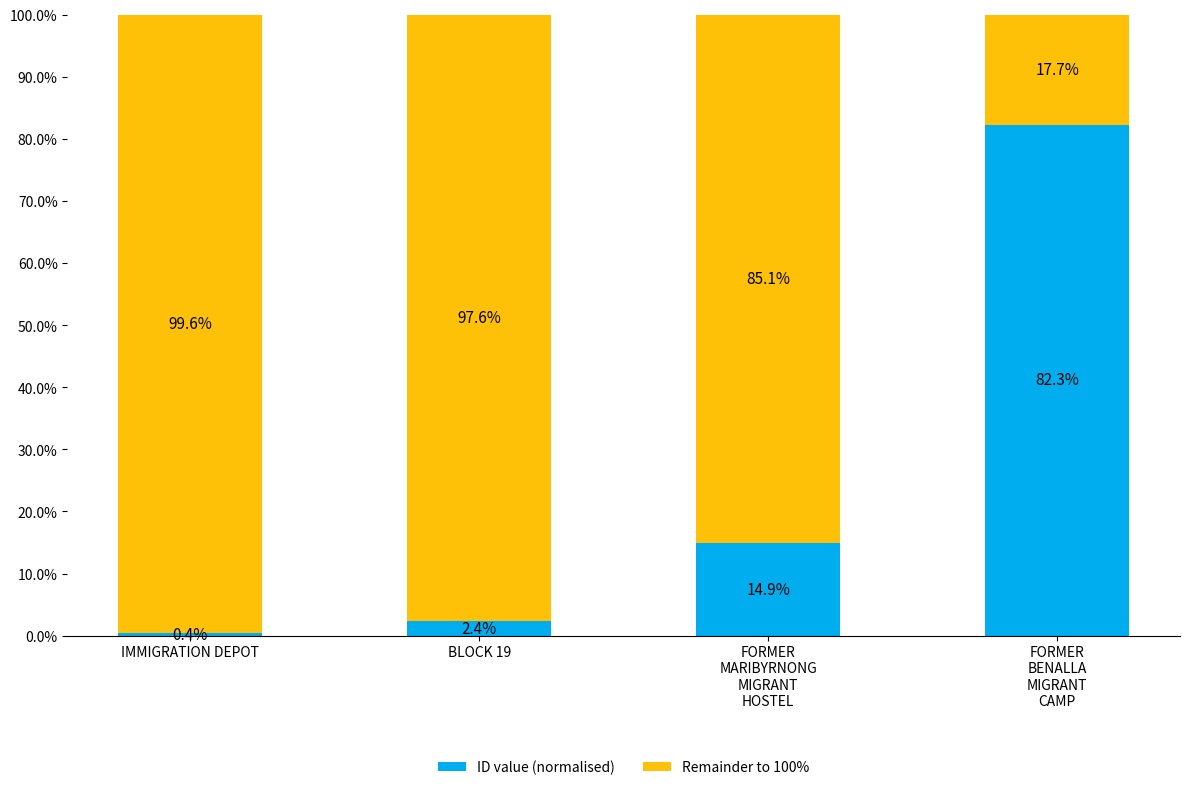

What is the average value of the ID value (normalised) series?

25.0